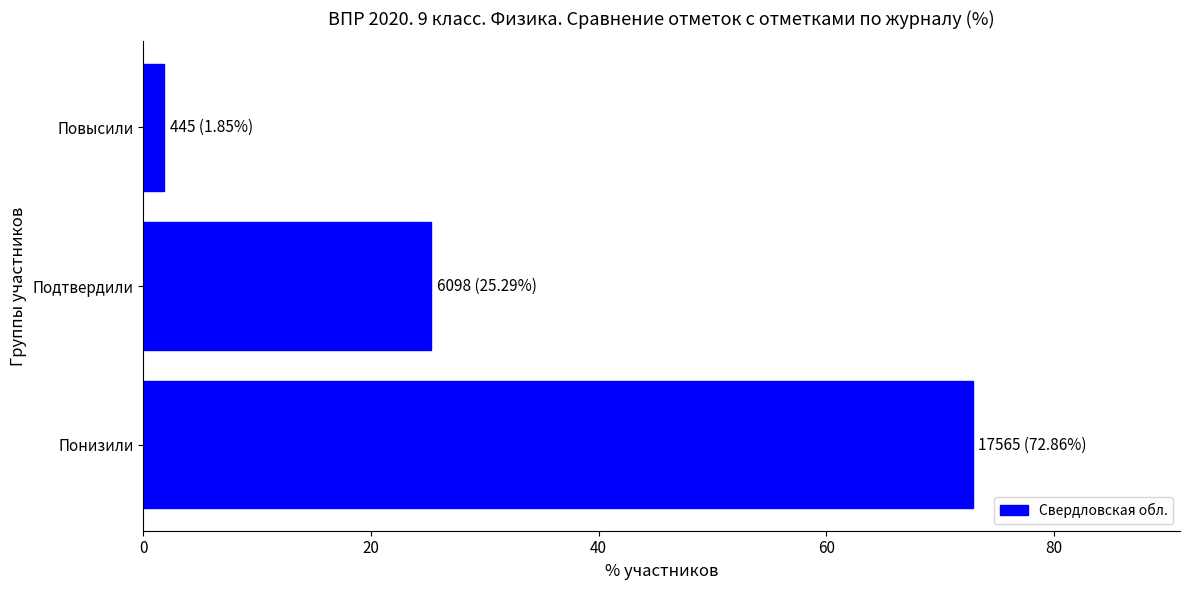

Count the number of data series in this chart.

1